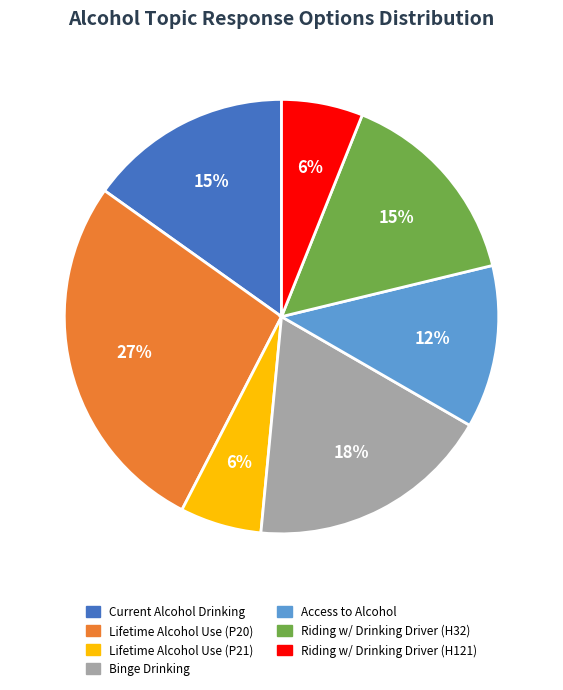

Which category has the biggest portion of the pie?

Lifetime Alcohol Use (P20)